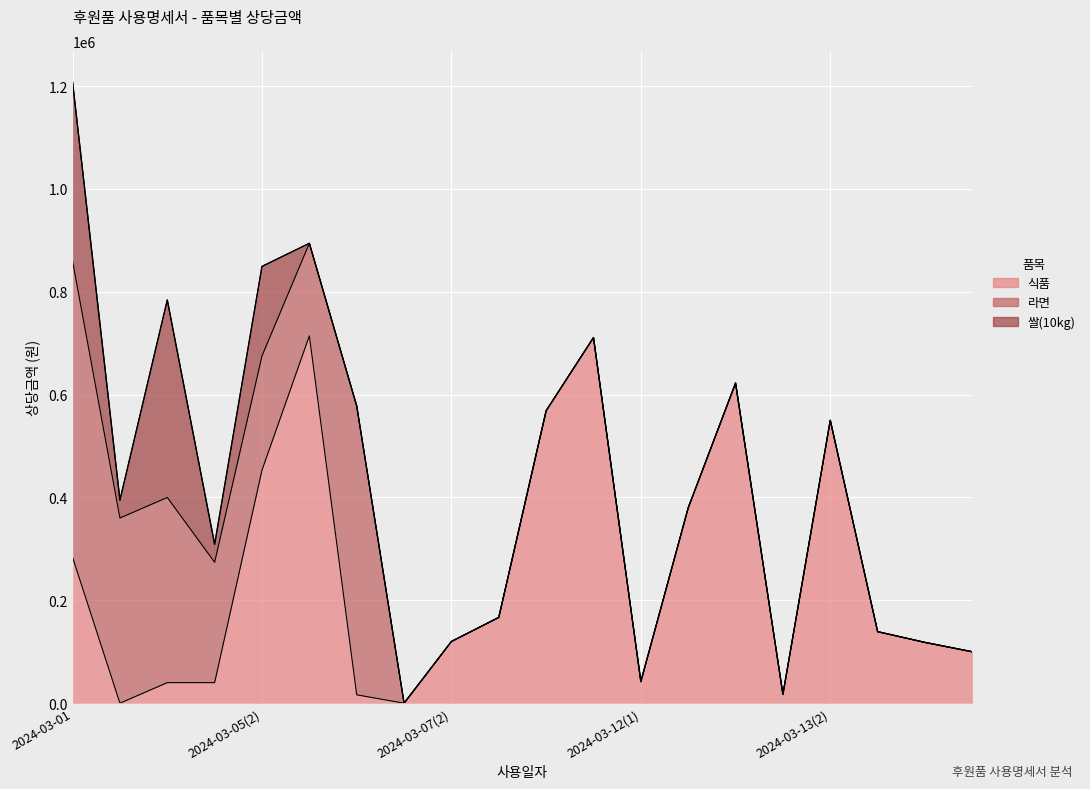

What is the value of the 식품 point at the 11th from the left?

568603